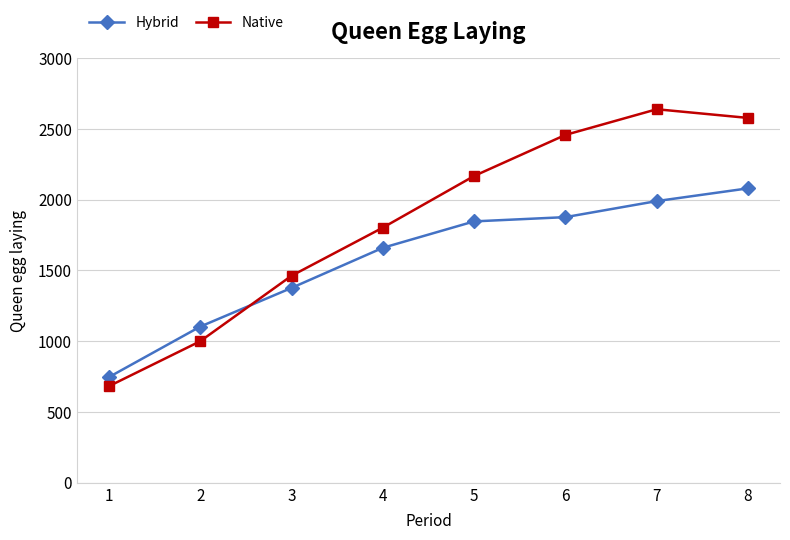

List the series in order of their peak value, highest first.

Native, Hybrid